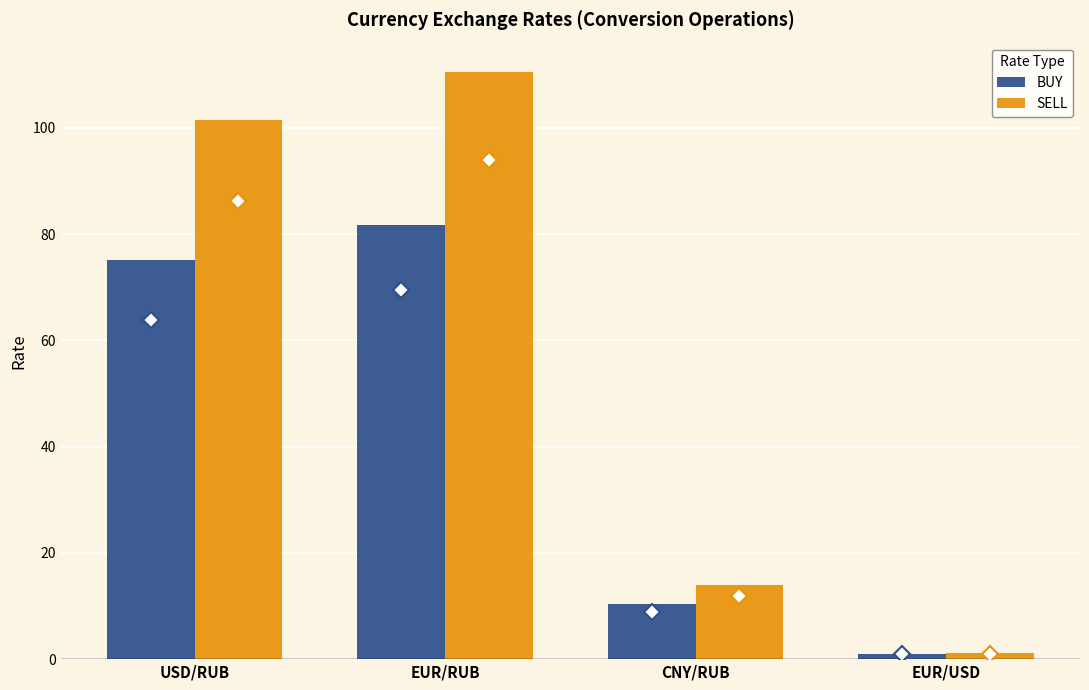

Which series changed the most between CNY/RUB and EUR/USD?

SELL